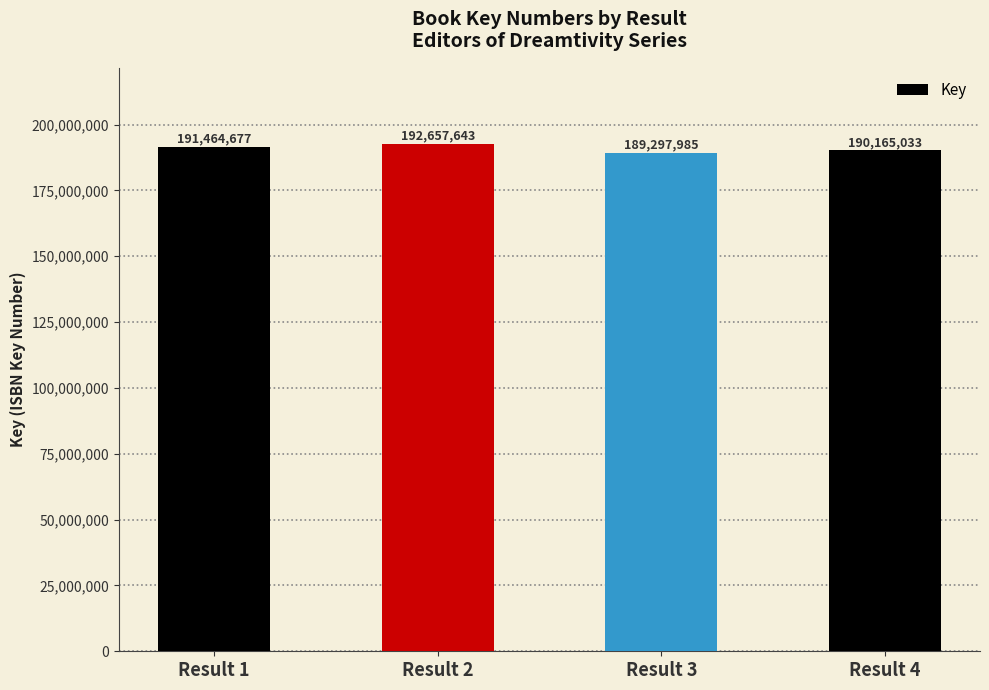

What is the difference between the maximum and minimum values?

3359658